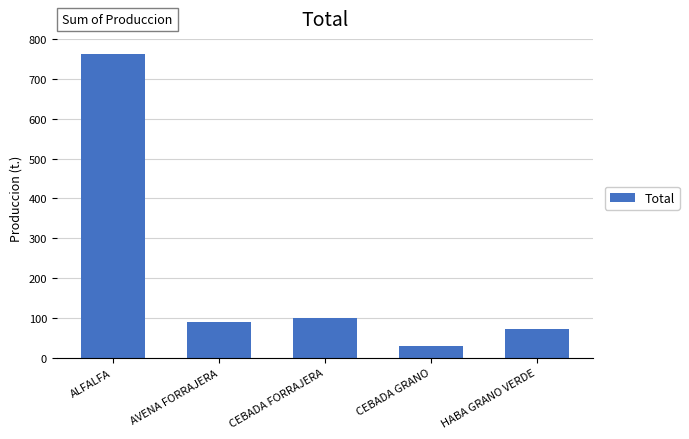

Where is the data nearest to the value 396?

CEBADA FORRAJERA